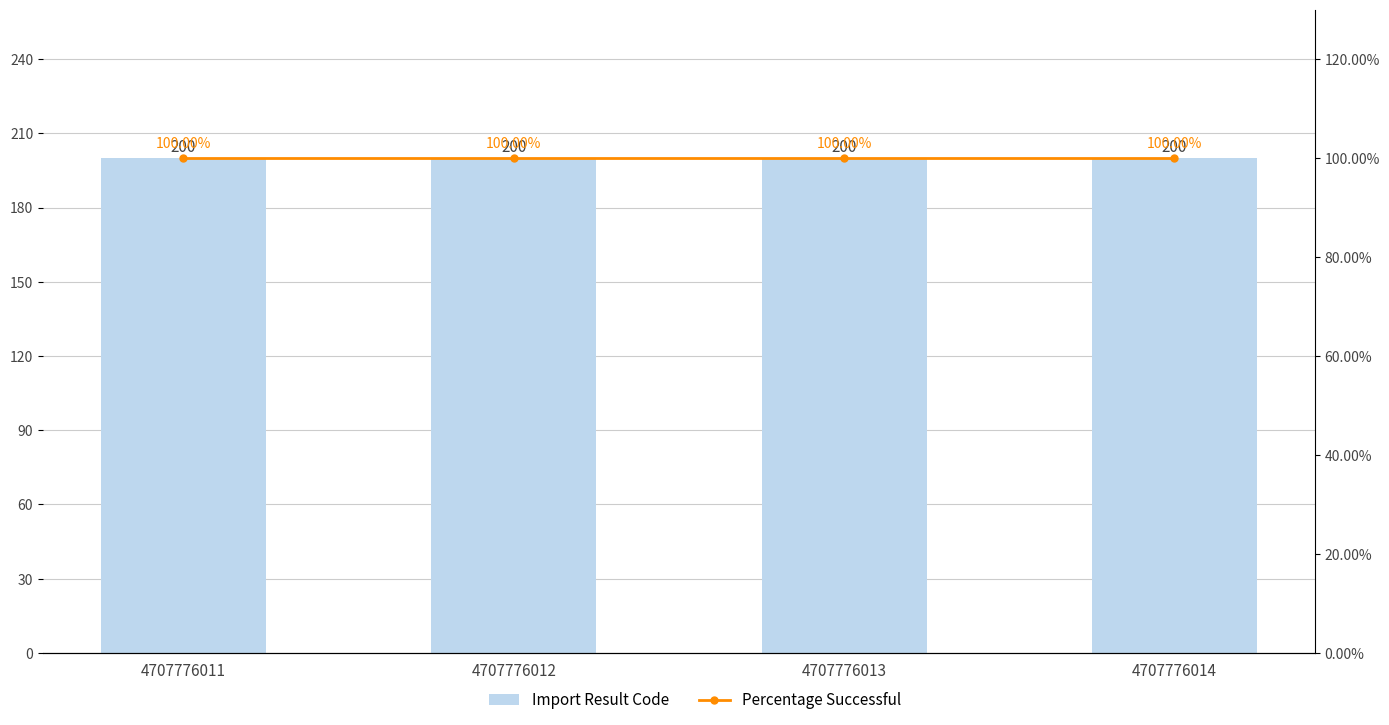

Does the chart contain stacked bars?

No